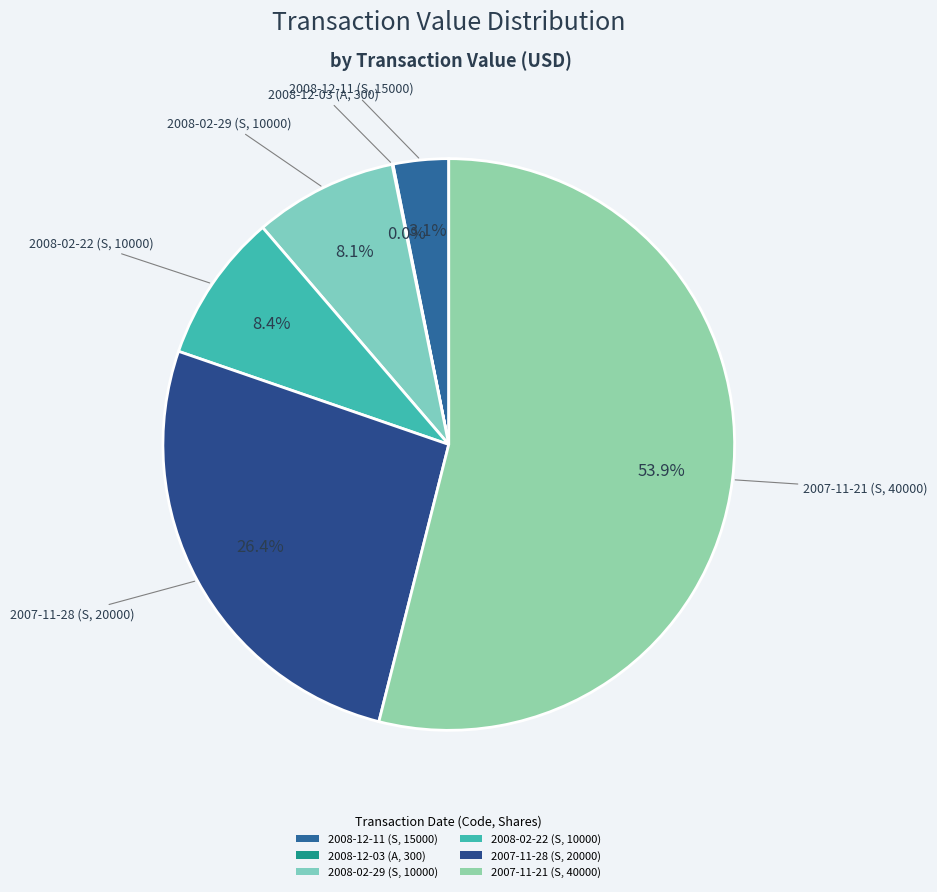

What is the total percentage of 2008-12-11 (S, 15000) and 2007-11-28 (S, 20000)?

29.5%